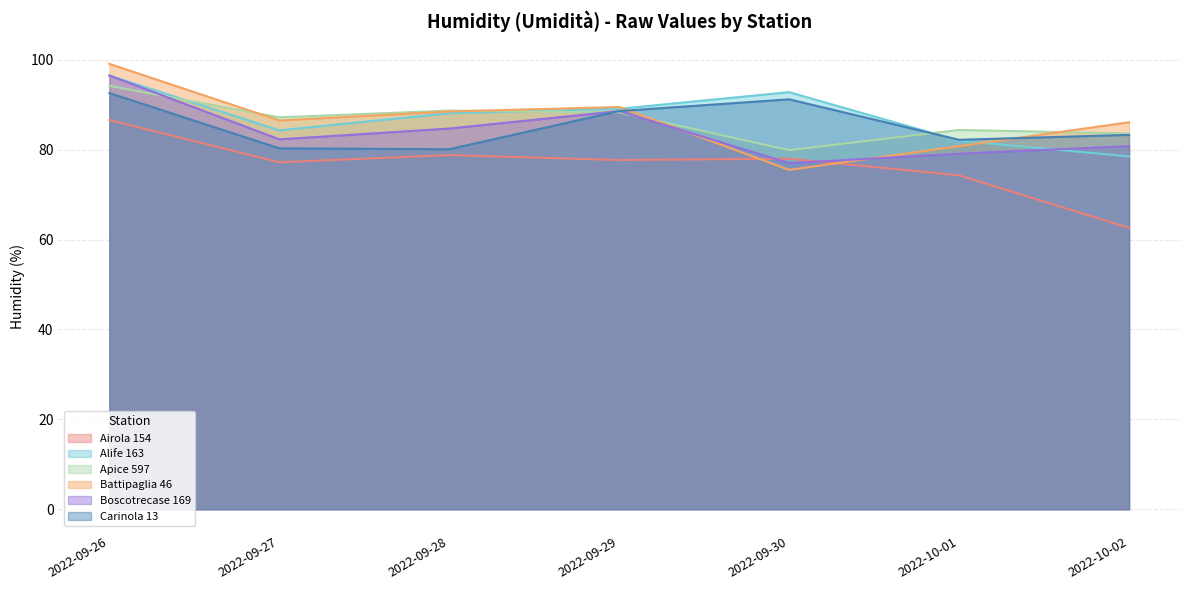

Which has a higher value, 2022-09-26 or 2022-09-27?

2022-09-26